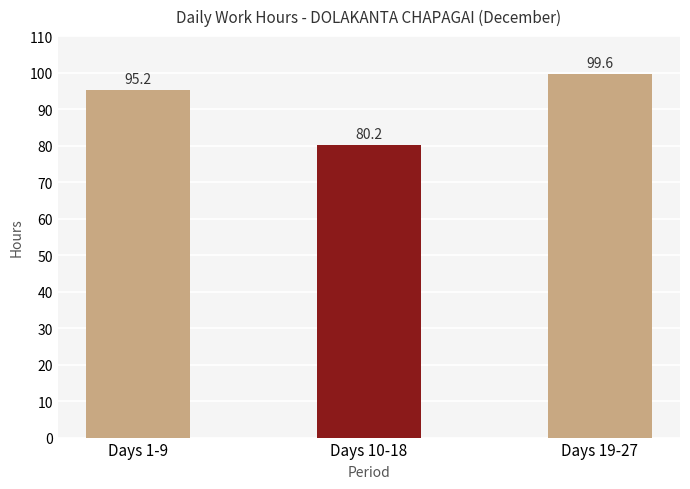

What is the average value?

91.6